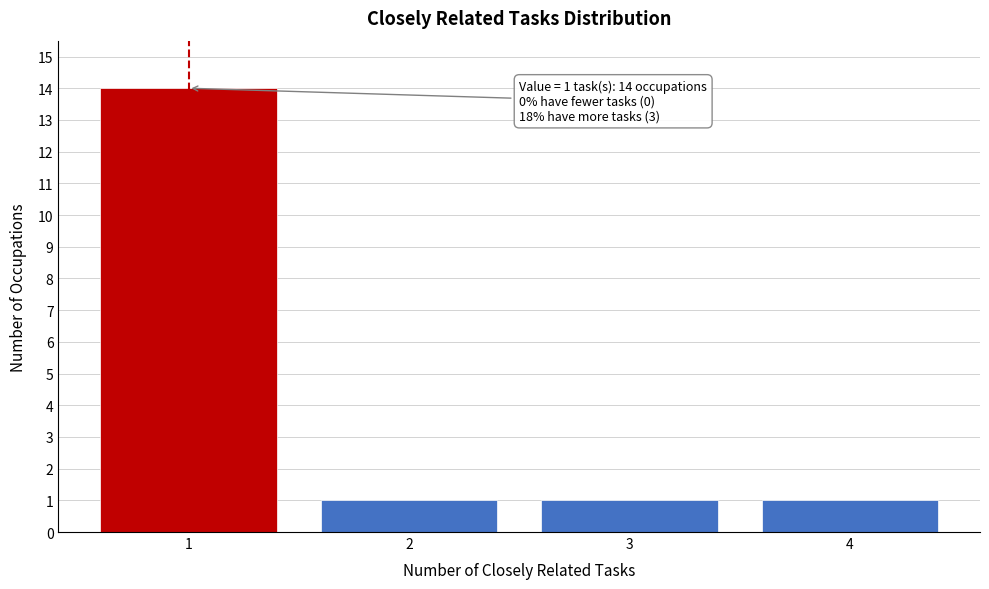

Reading left to right, transcribe all the data shown in this chart.

14	1	1	1